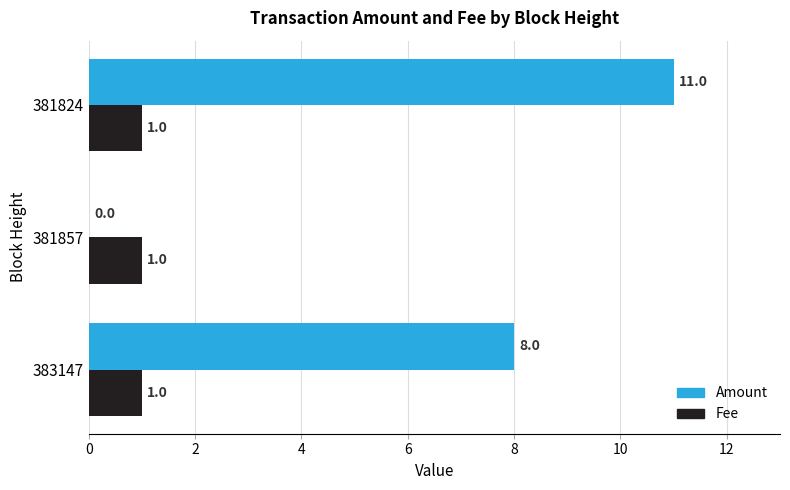

What are all the series names shown in the legend?

Amount, Fee